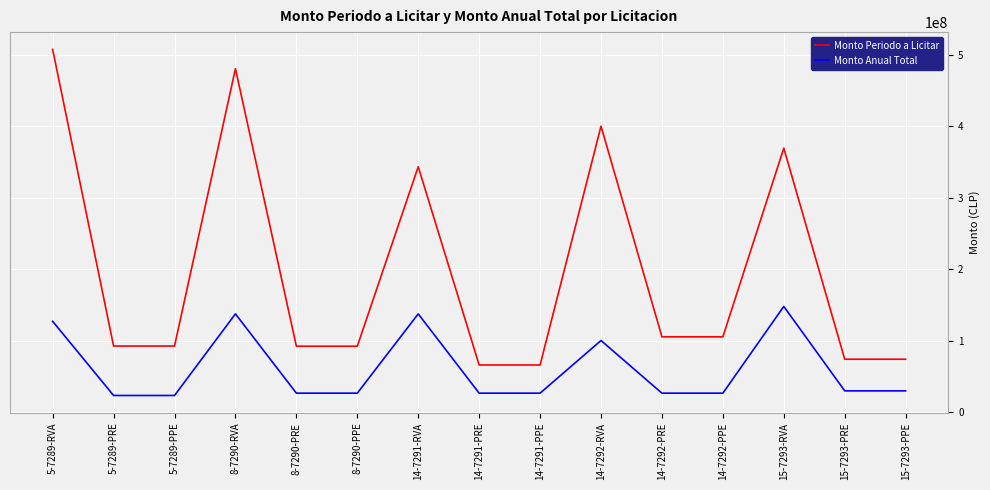

What are all the series names shown in the legend?

Monto Periodo a Licitar, Monto Anual Total